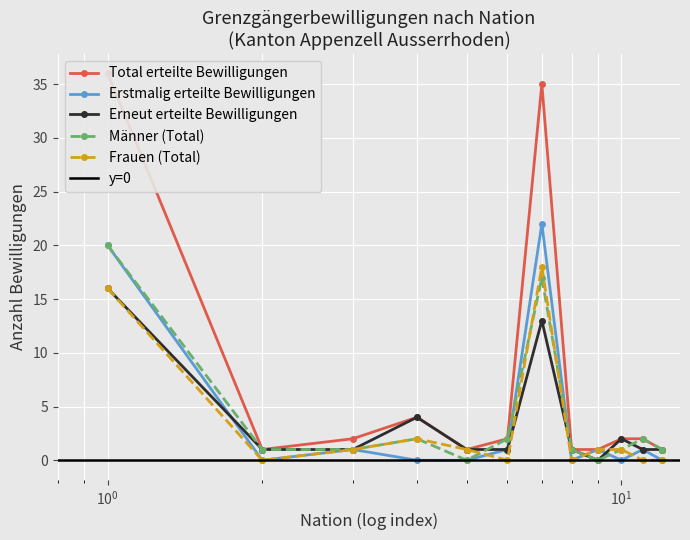

True or false: Frauen (Total) has more than 1 points higher than both neighbors.

True